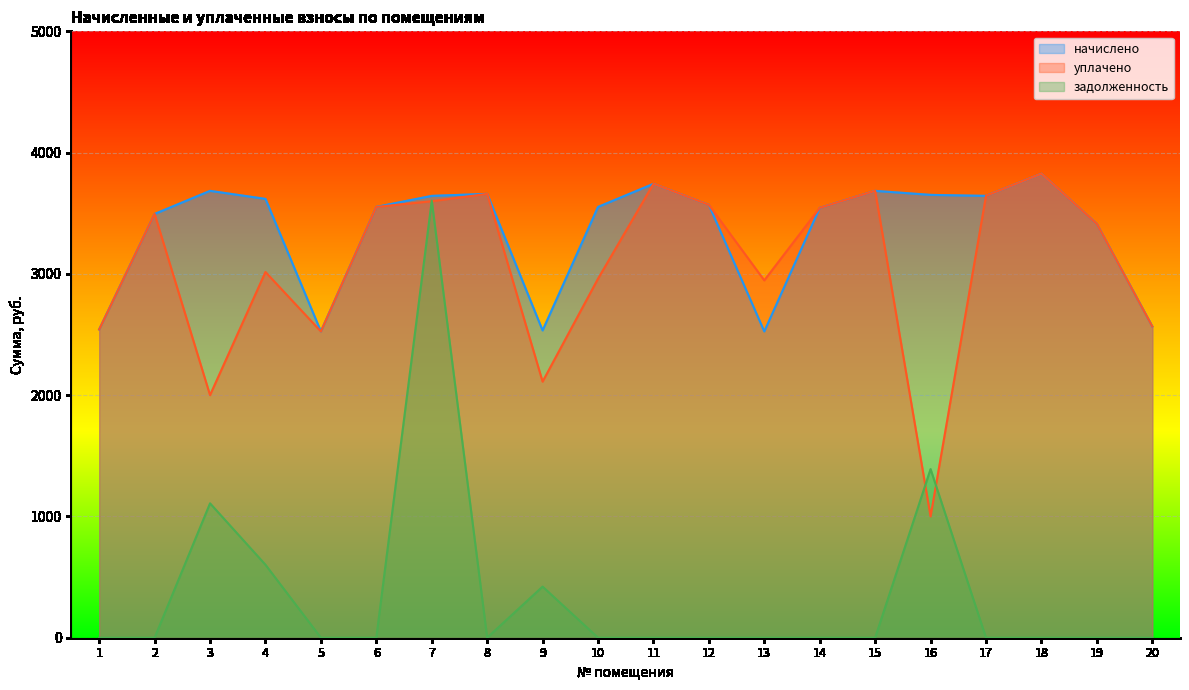

How many lines are shown in the chart?

3